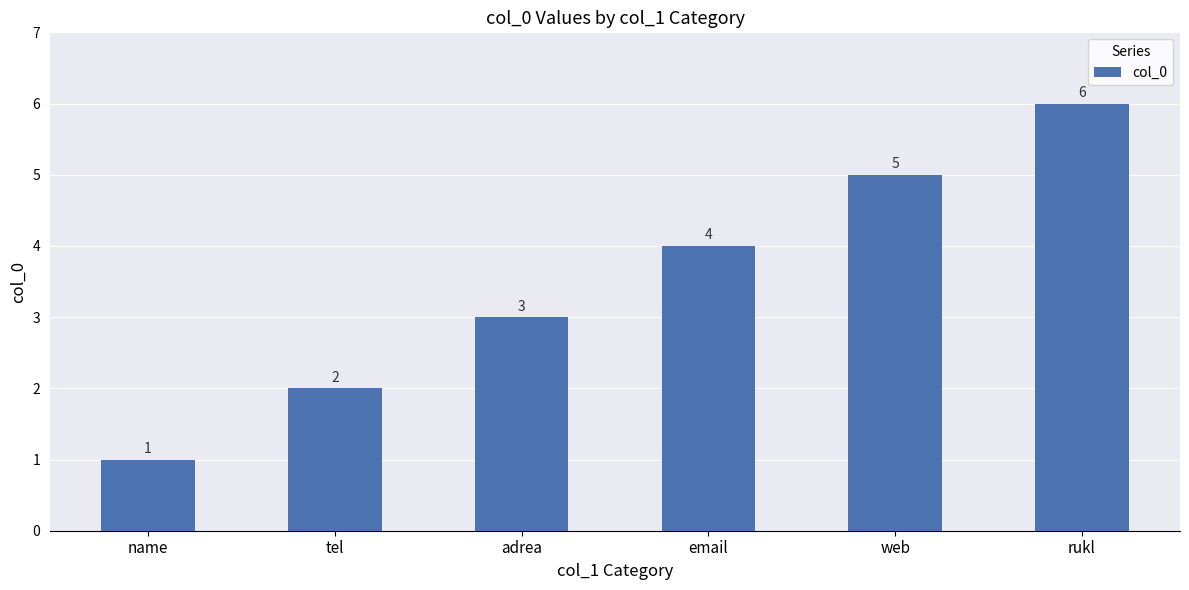

Rank the categories by value from highest to lowest.

rukl, web, email, adrea, tel, name